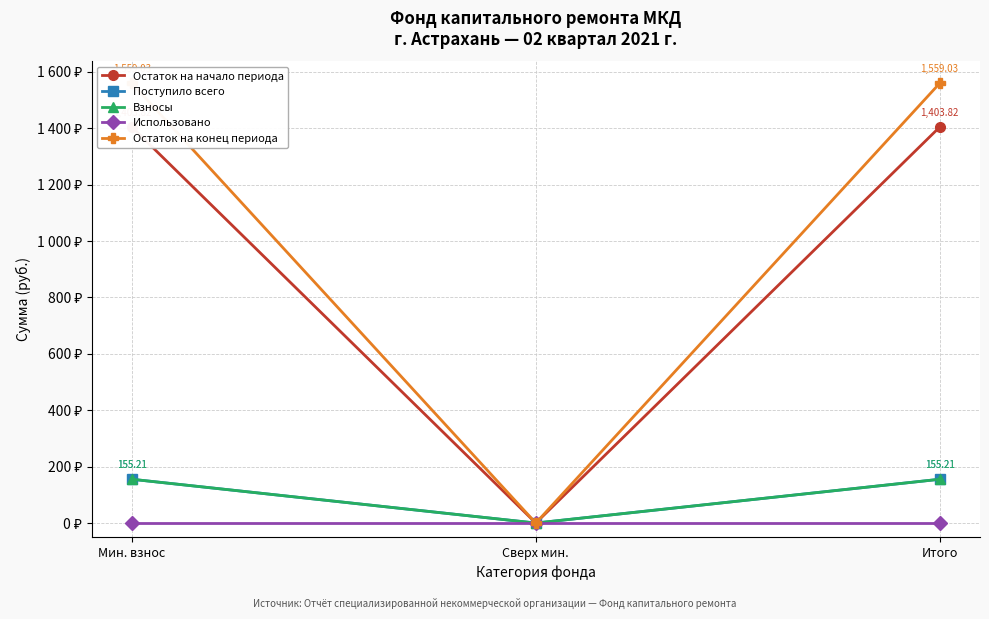

What is the sum of the Остаток на начало периода values at Мин. взнос and Сверх мин.?

1403.8